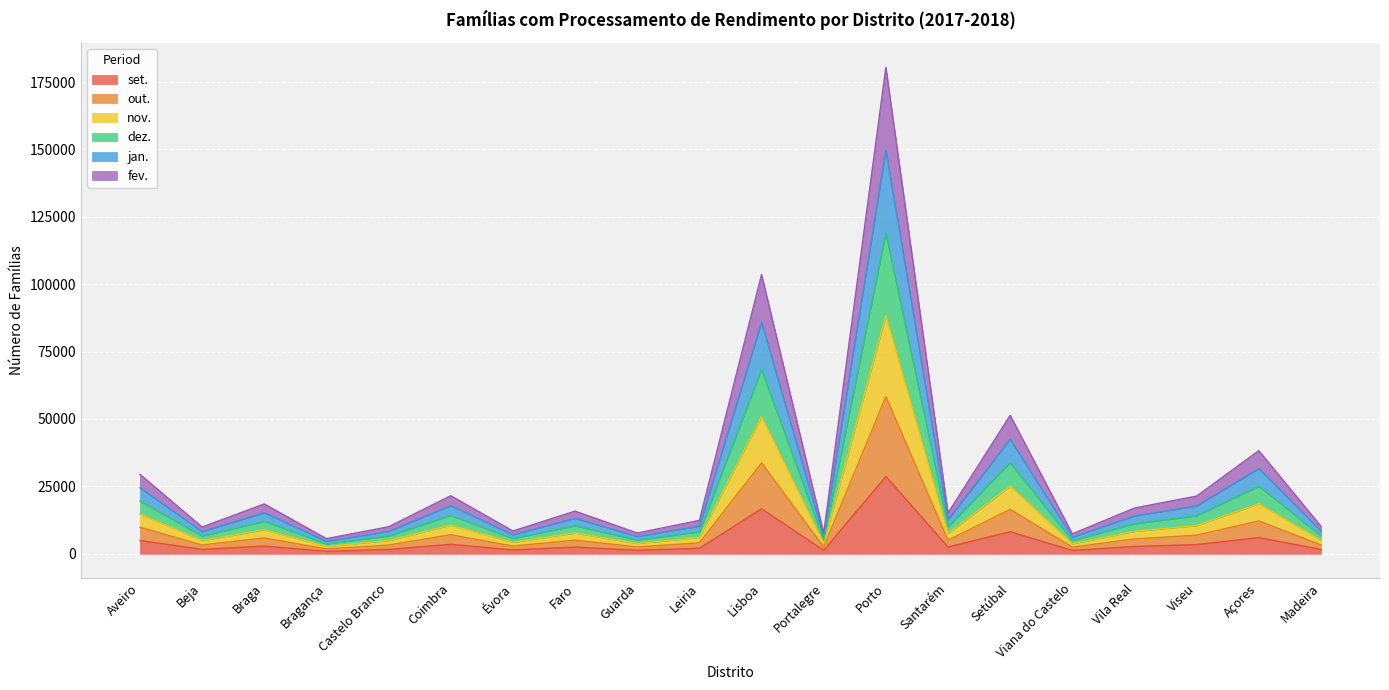

What is the value of the out. point at the 9th from the left?

2533